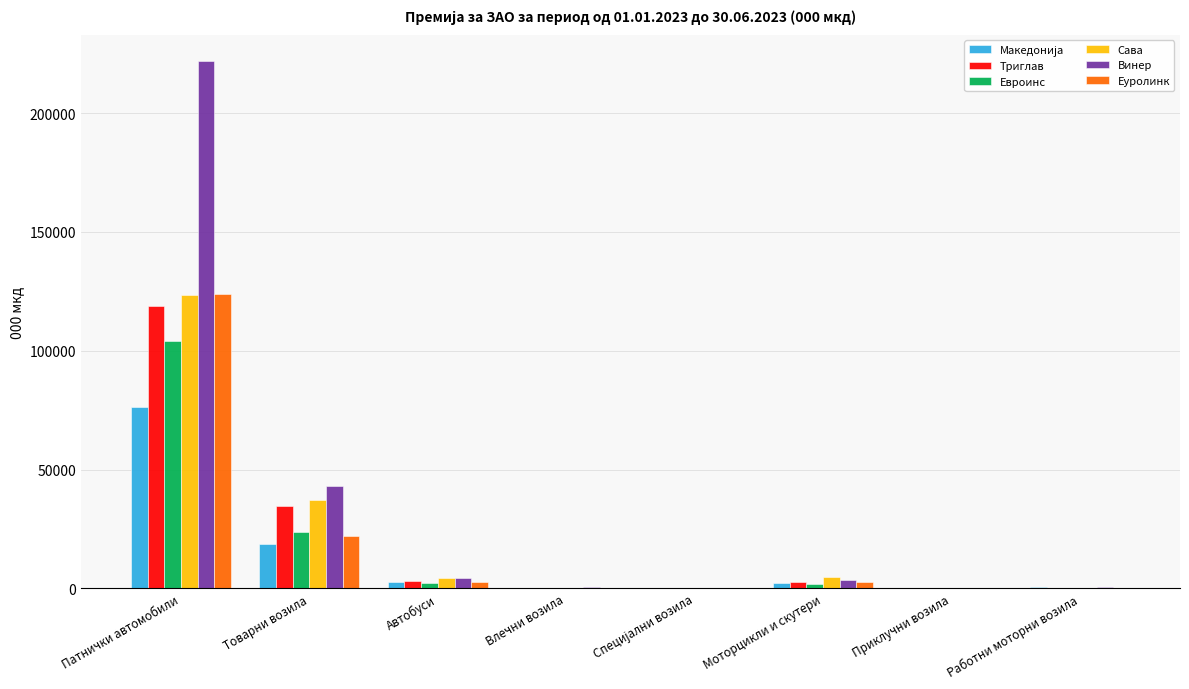

At which category is the sum across all series the highest?

Патнички автомобили